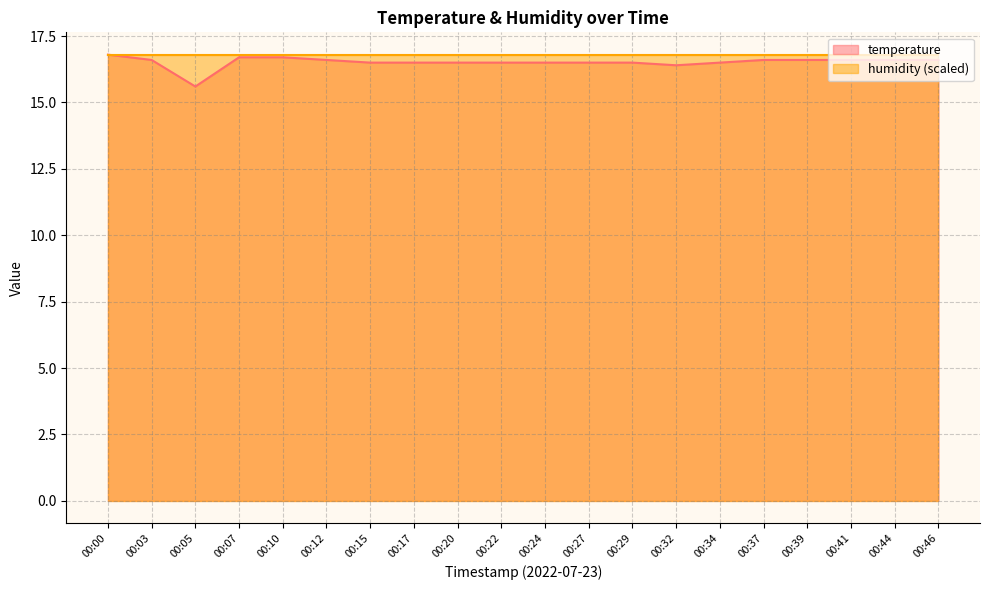

Reading left to right, transcribe all the data shown in this chart.

00:00=16.8	00:03=16.6	00:05=15.6	00:07=16.7	00:10=16.7	00:12=16.6	00:15=16.5	00:17=16.5	00:20=16.5	00:22=16.5	00:24=16.5	00:27=16.5	00:29=16.5	00:32=16.4	00:34=16.5	00:37=16.6	00:39=16.6	00:41=16.6	00:44=16.6	00:46=16.6